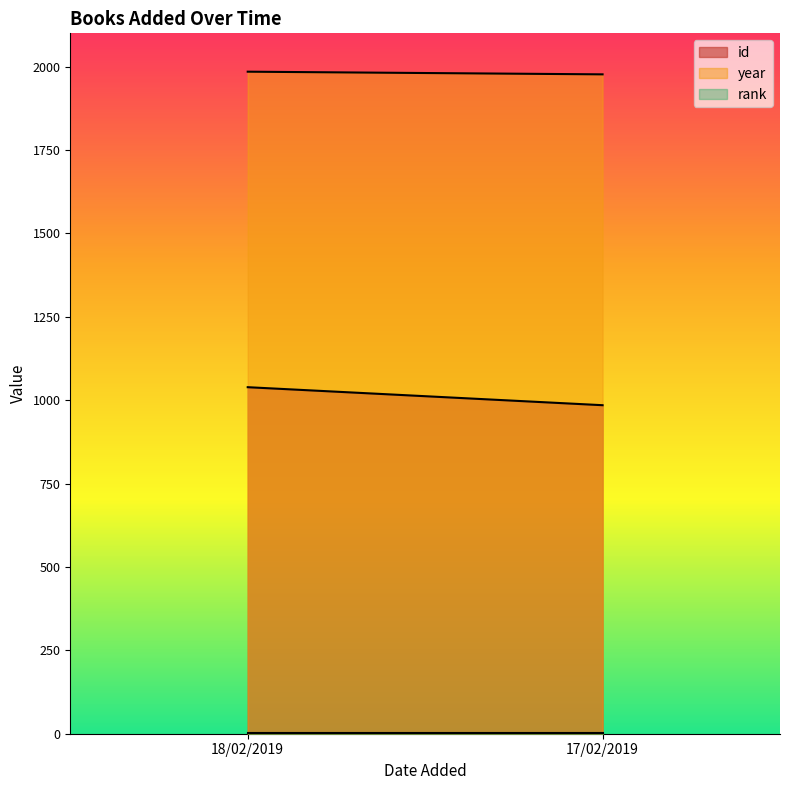

What position from the left is 18/02/2019?

1